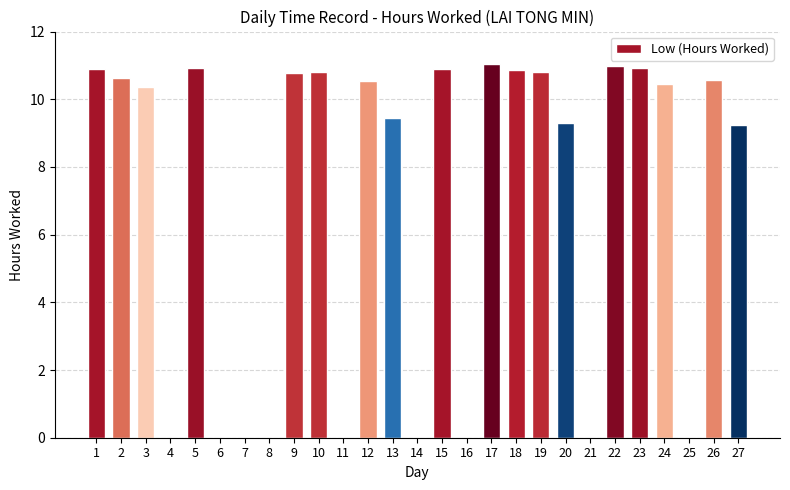

What is the sum of all values?

189.5